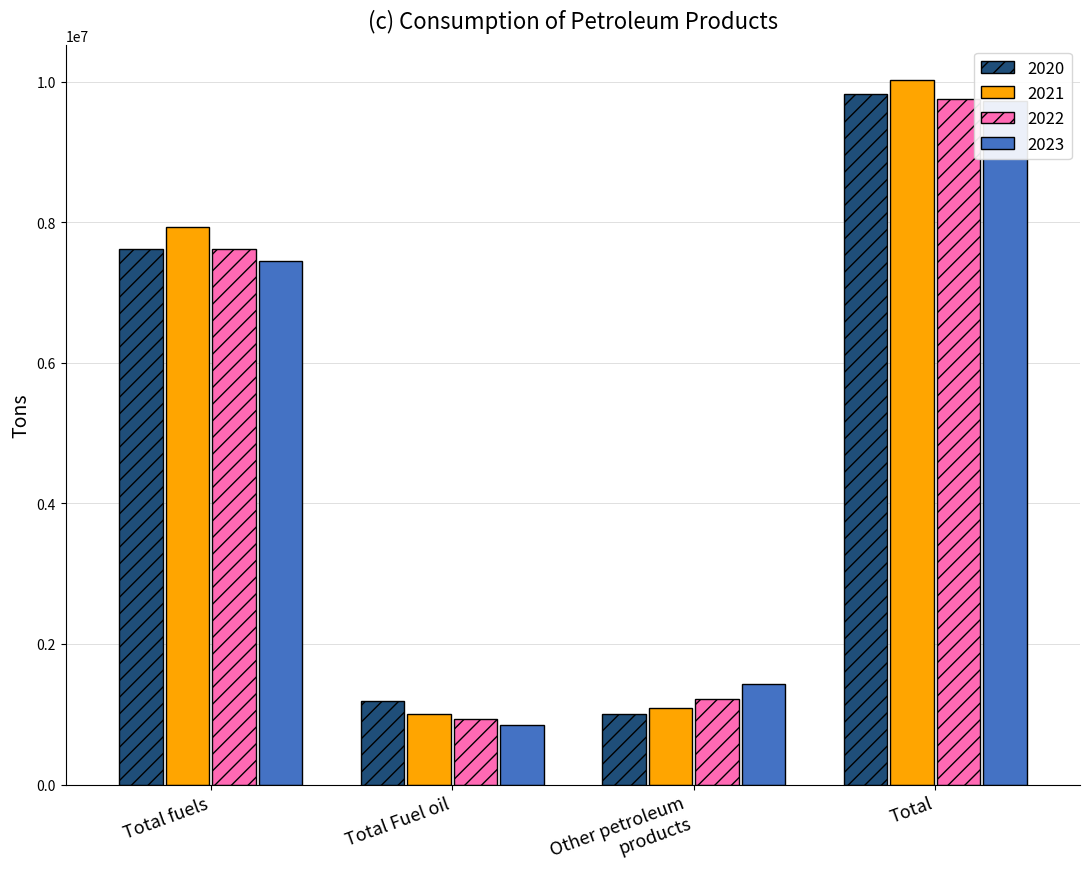

Reading right to left, list all the values displayed in this chart.

2020: Total=9820711.3	Other petroleum products=1006841.5	Total Fuel oil=1193639.4	Total fuels=7620230.4
2021: Total=10026028.6	Other petroleum products=1090889.4	Total Fuel oil=1000508.3	Total fuels=7934630.9